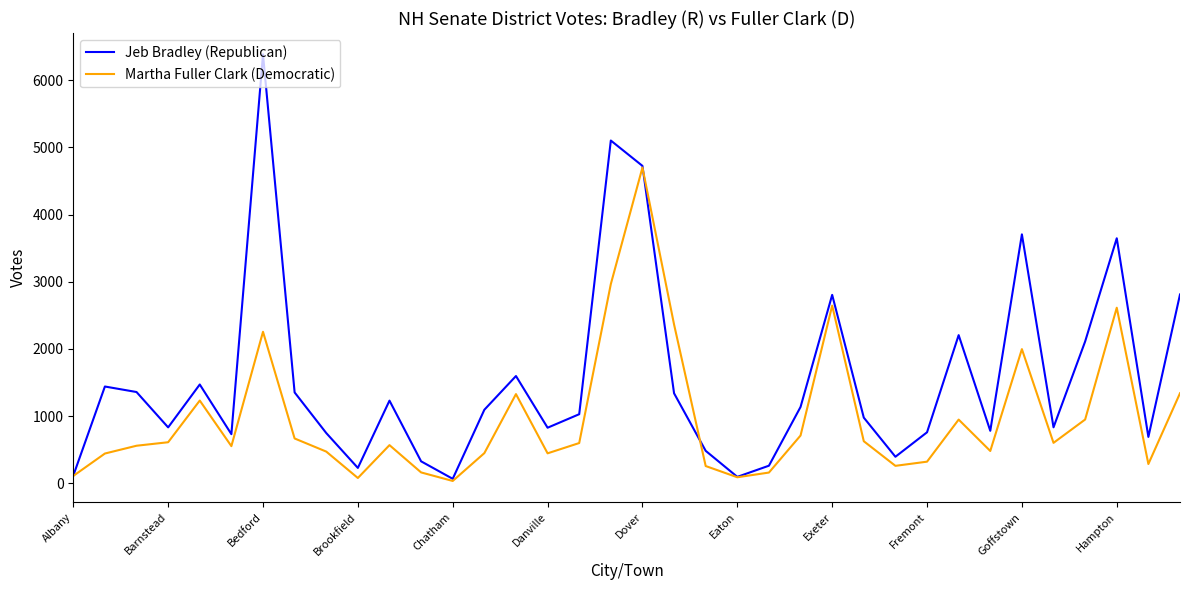

Which series ends up on top after the final intersection of Jeb Bradley (Republican) and Martha Fuller Clark (Democratic)?

Jeb Bradley (Republican)